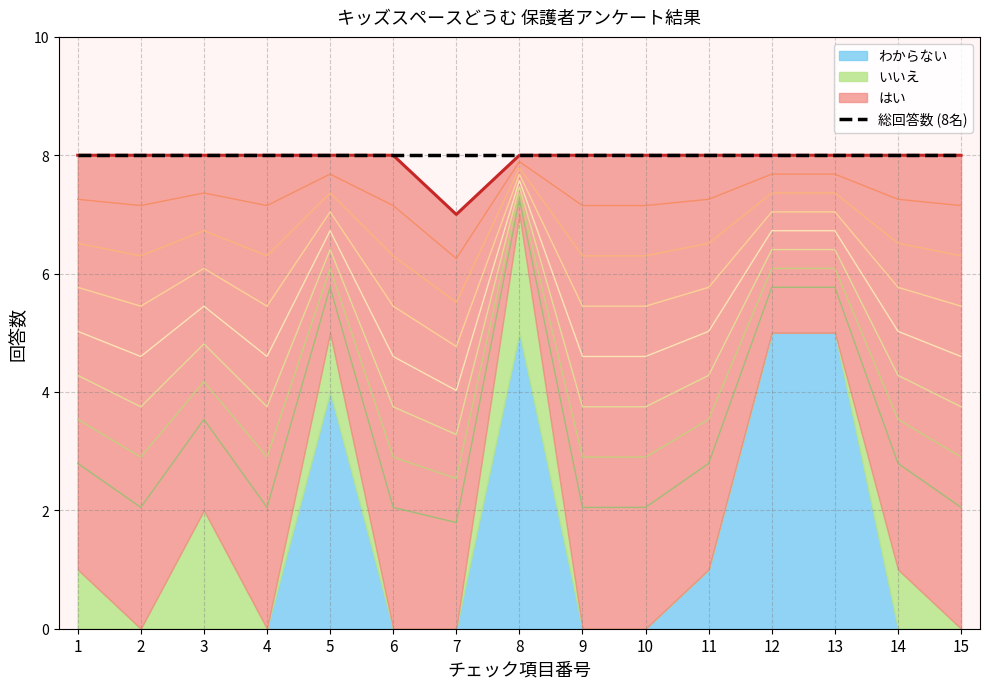

Reading right to left, list all the values displayed in this chart.

はい: 8	7	3	3	7	8	8	1	7	8	3	8	6	8	7
いいえ: 0	1	0	0	0	0	0	2	0	0	1	0	2	0	1
わからない: 0	0	5	5	1	0	0	5	0	0	4	0	0	0	0